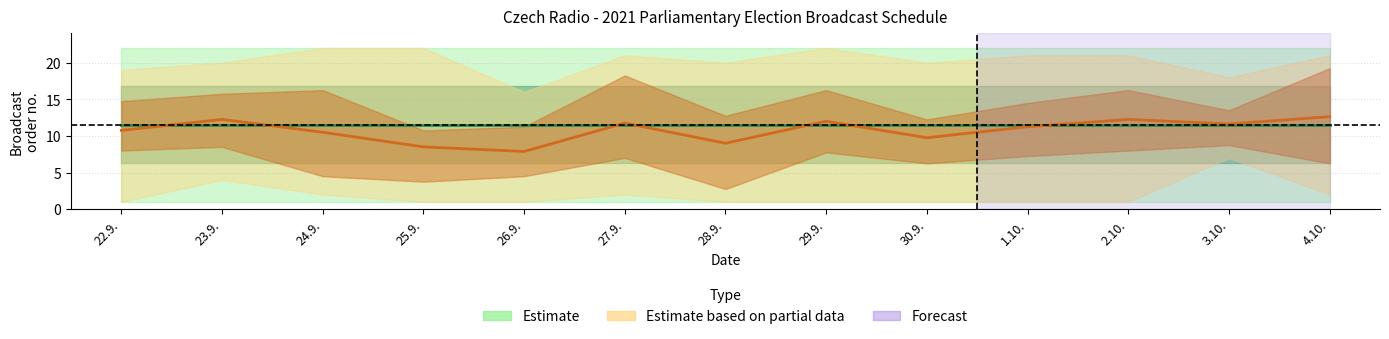

At which category does Dvojka_mean reach its first local peak?

23.9.